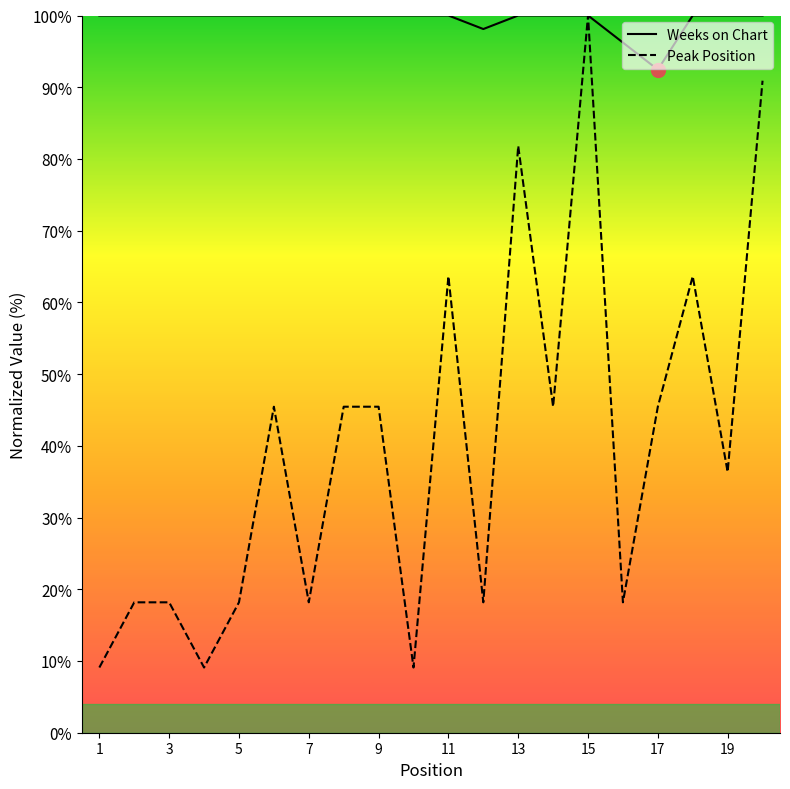

Which series has the widest spread of values?

Peak Position